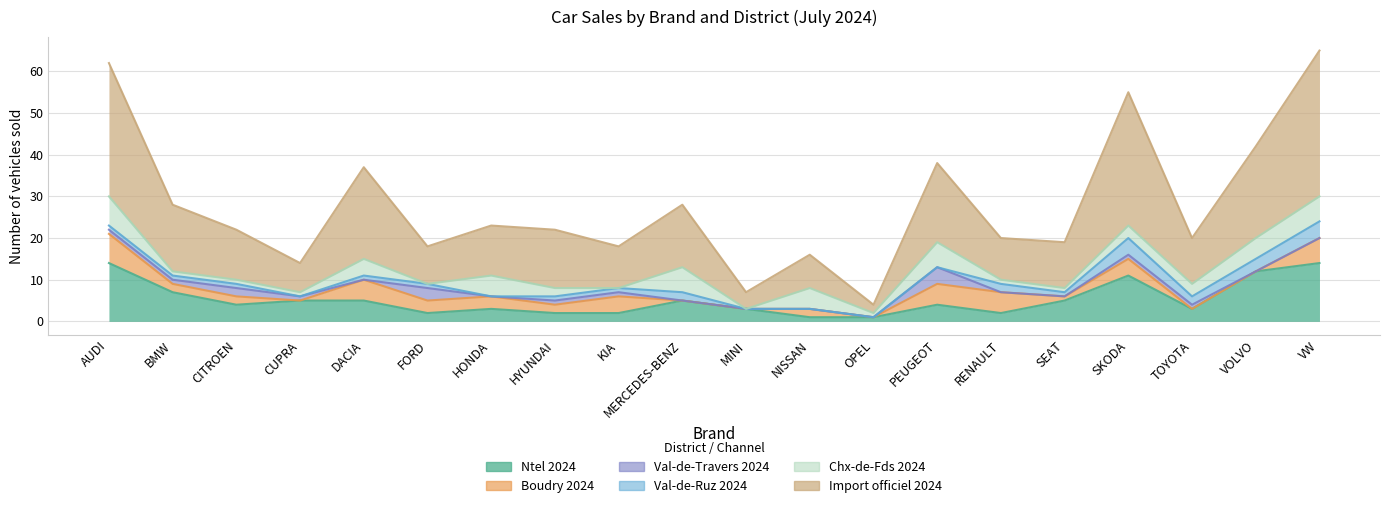

Reading left to right, transcribe all the data shown in this chart.

Ntel 2024: 14	7	4	5	5	2	3	2	2	5	3	1	1	4	2	5	11	3	12	14
Boudry 2024: 7	2	2	0	5	3	3	2	4	0	0	2	0	5	5	1	4	0	0	6
Val-de-Travers 2024: 1	1	2	1	0	3	0	1	1	0	0	0	0	4	0	0	1	1	0	0
Val-de-Ruz 2024: 1	1	1	0	1	1	0	1	1	2	0	0	0	0	2	1	4	2	3	4
Chx-de-Fds 2024: 7	1	1	1	4	0	5	2	0	6	0	5	1	6	1	1	3	3	5	6
Import officiel 2024: 32	16	12	7	22	9	12	14	10	15	4	8	2	19	10	11	32	11	22	35